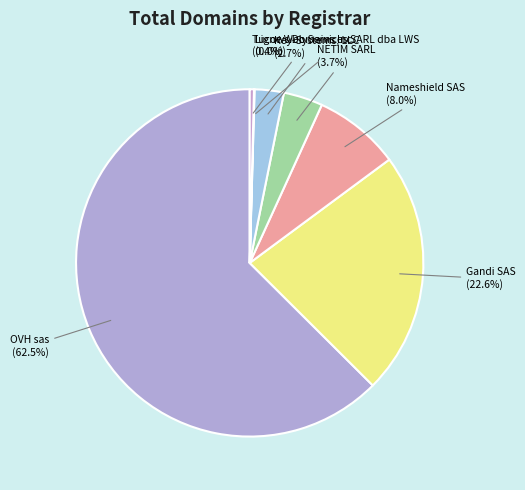

Is the sum of OVH sas and Nameshield SAS greater than half?

Yes